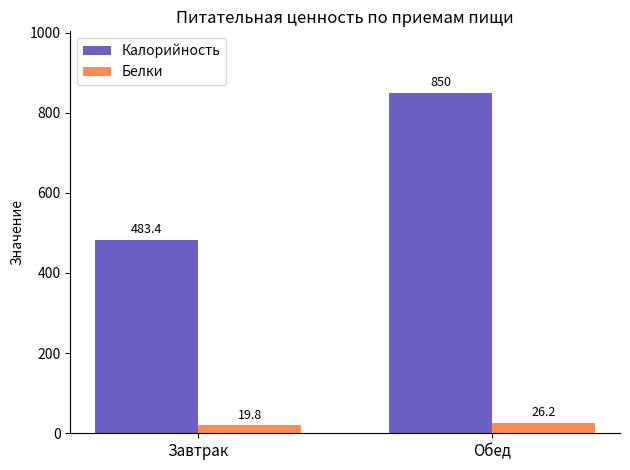

The value of Калорийность at Обед is 850.0. True or false?

True